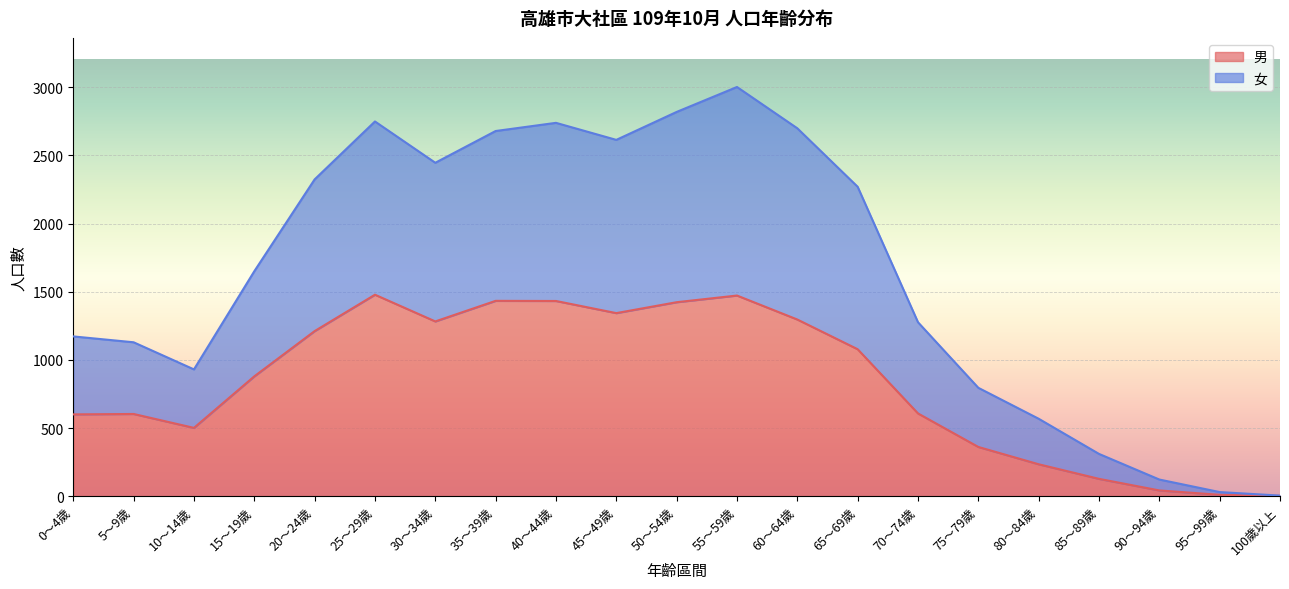

At how many categories does at least one series exceed 127?

18